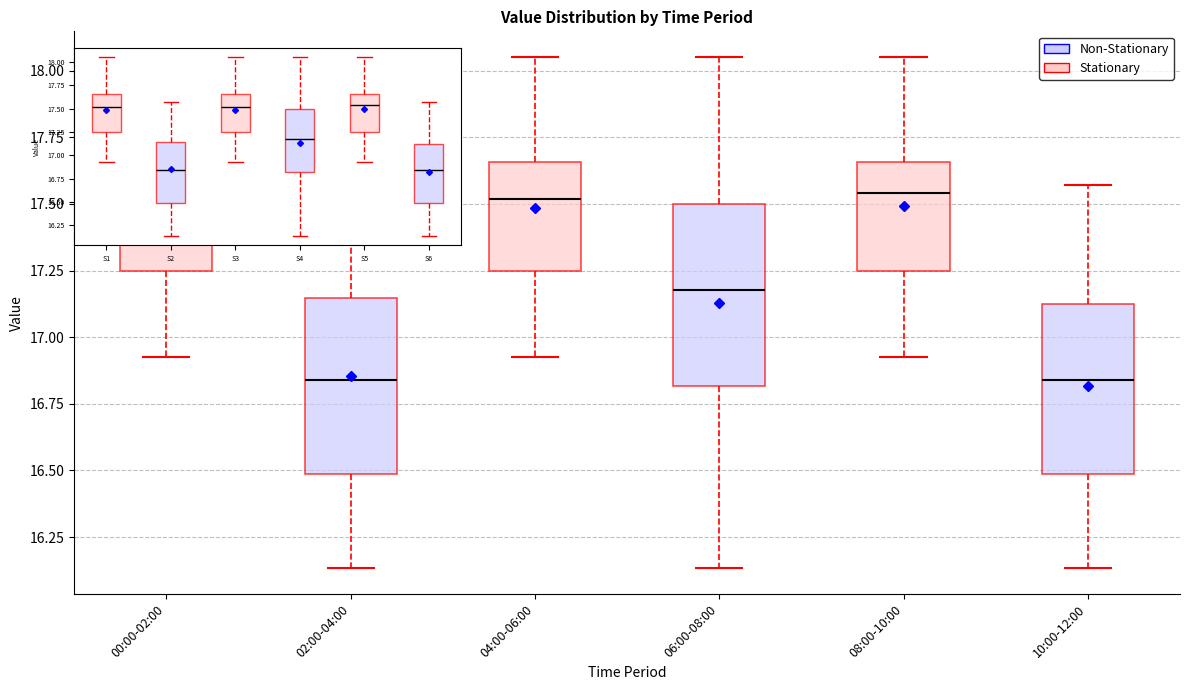

Reading left to right, read every box against the y-axis: the position of its median line, the range the box covers, and the ends of its whiskers. The values are not printed on the chart, so give them approximately, as read against the axis.

00:00-02:00: median 17.50, box 17.25 to 17.65, whiskers 16.95 to 18.05
02:00-04:00: median 16.85, box 16.50 to 17.15, whiskers 16.15 to 17.55
04:00-06:00: median 17.50, box 17.25 to 17.65, whiskers 16.95 to 18.05
06:00-08:00: median 17.20, box 16.80 to 17.50, whiskers 16.15 to 18.05
08:00-10:00: median 17.55, box 17.25 to 17.65, whiskers 16.95 to 18.05
10:00-12:00: median 16.85, box 16.50 to 17.15, whiskers 16.15 to 17.55